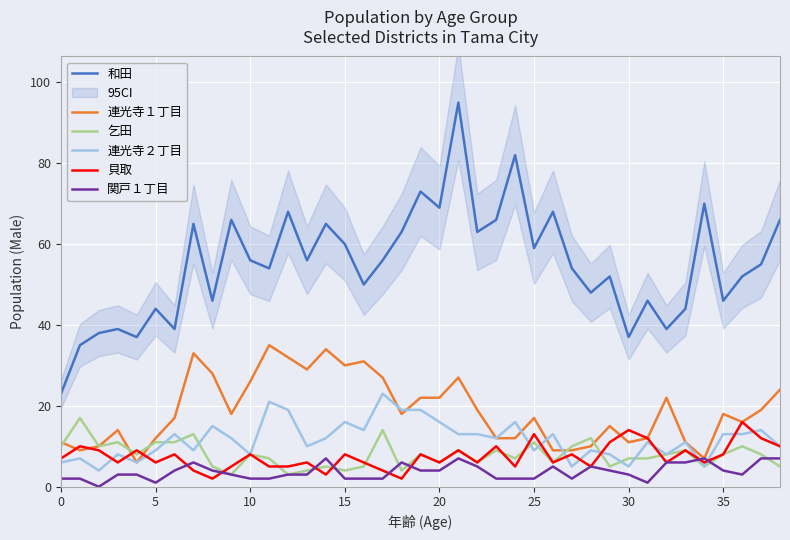

Is this an area chart (filled region under the line)?

No